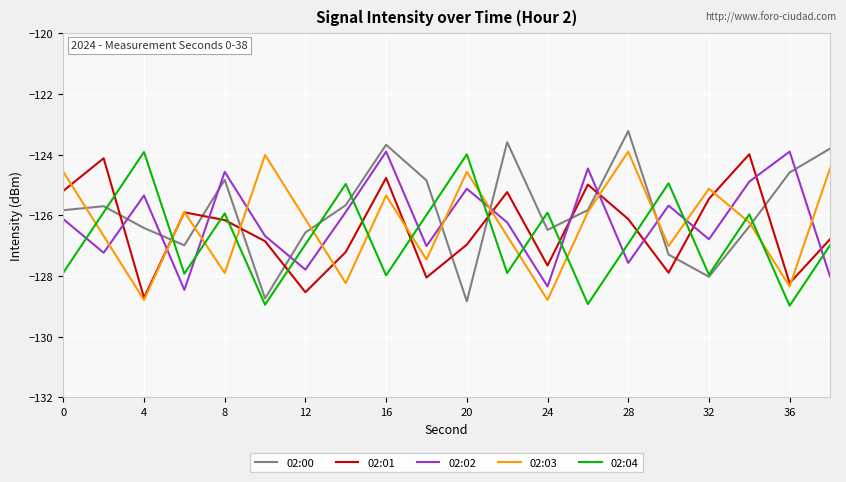

What is the highest value of the 02:02 series?

-123.9